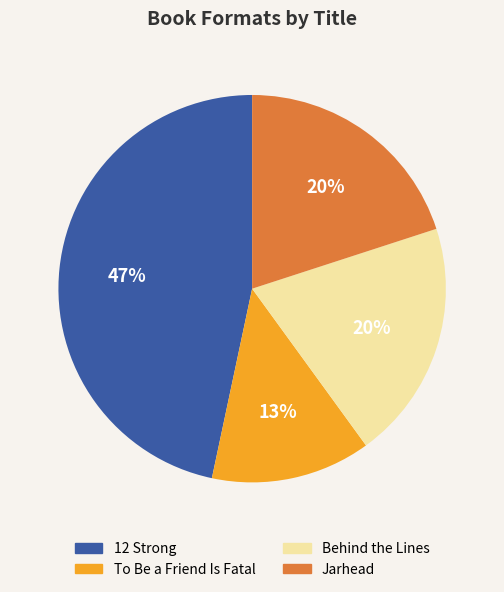

Is there any slice that represents more than half of the pie?

No